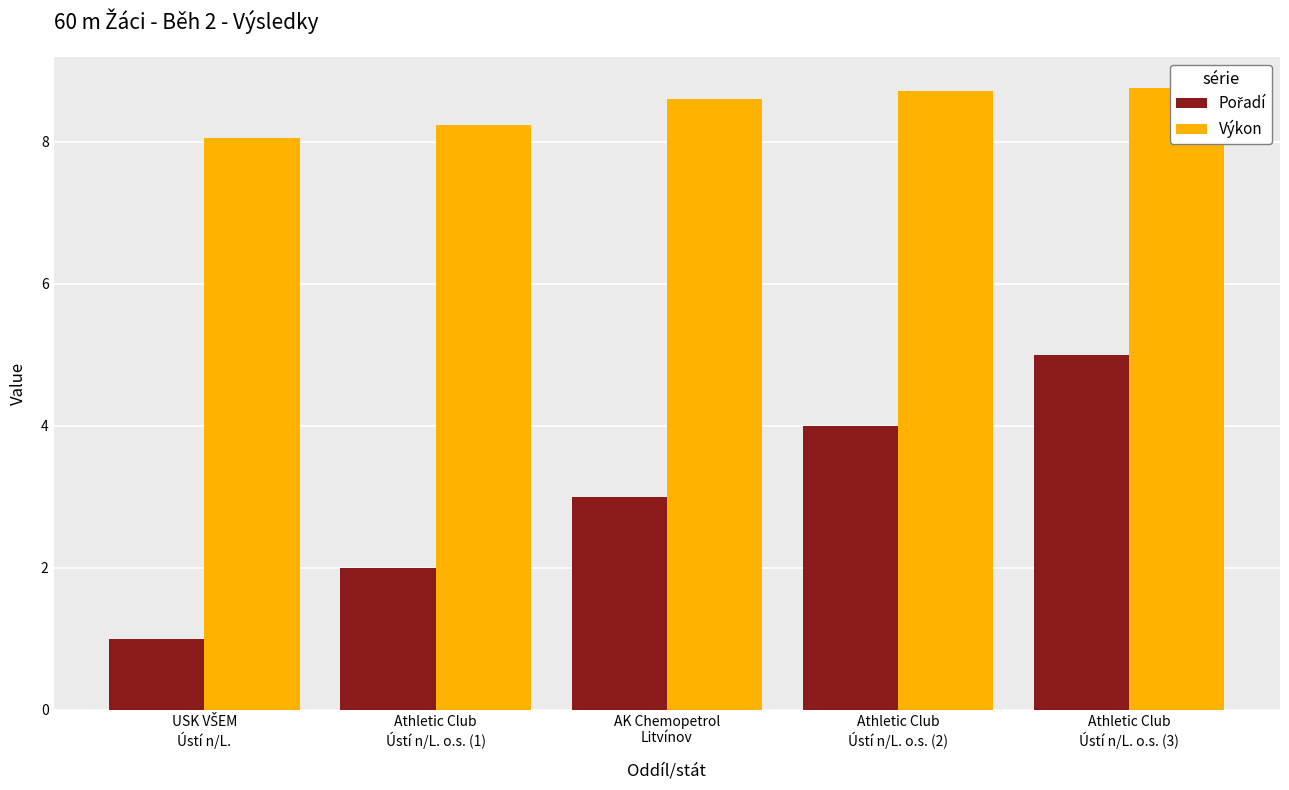

Does the chart contain any negative values?

No